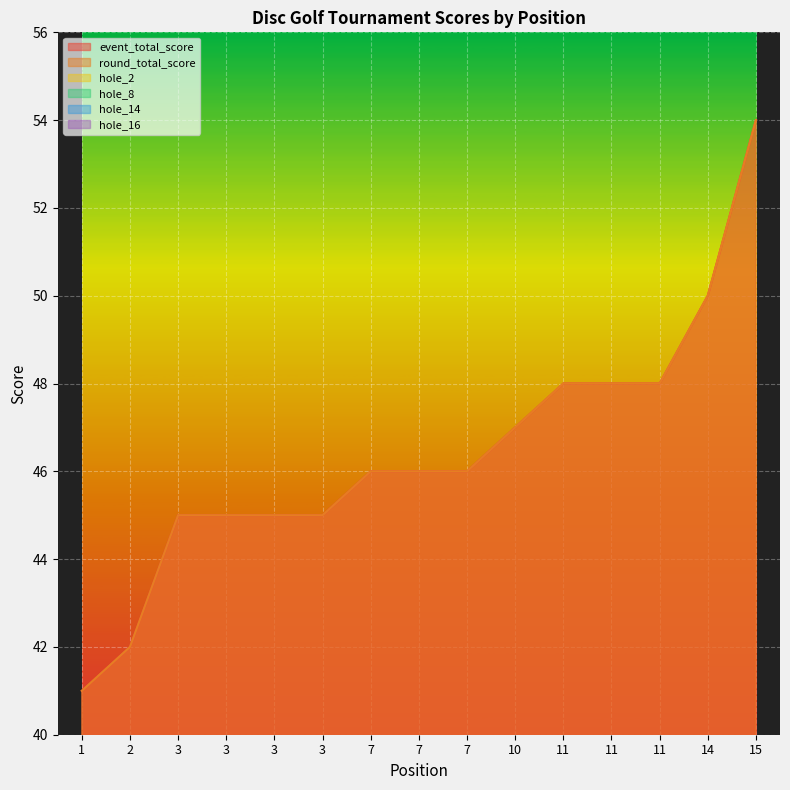

What is the total value across all series at 3?

103